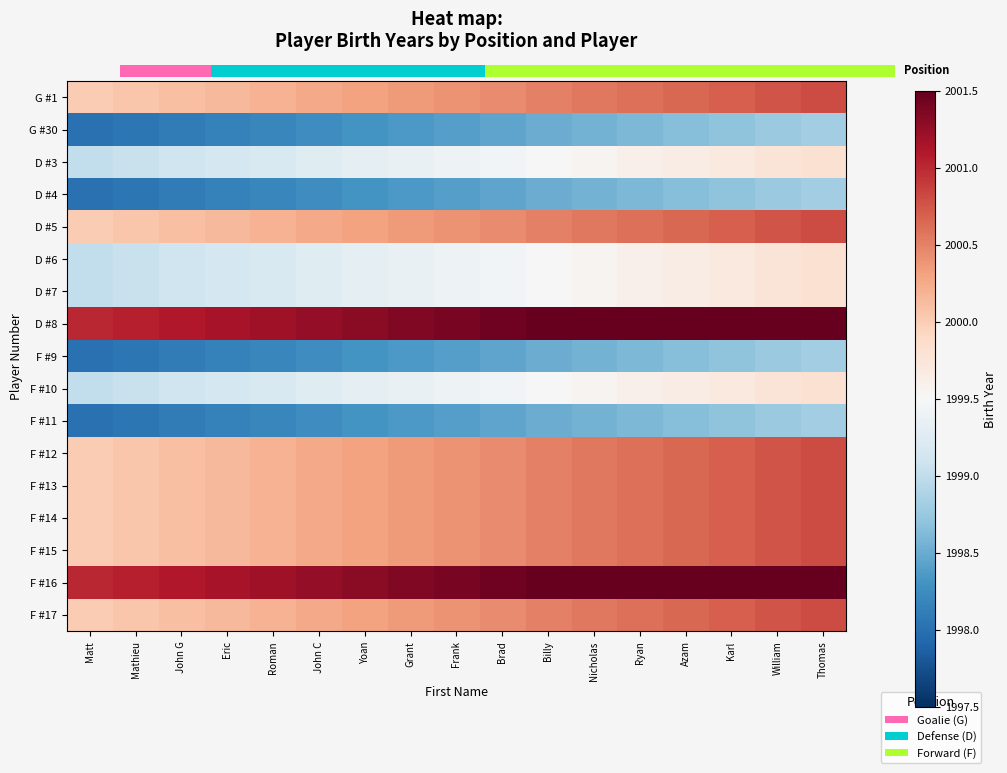

List the labels in order of F #12 value, largest first.

Thomas, William, Karl, Azam, Ryan, Nicholas, Billy, Brad, Frank, Grant, Yoan, John C, Roman, Eric, John G, Mathieu, Matt